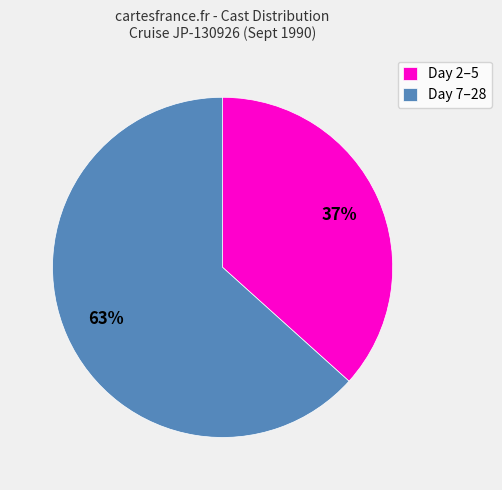

The Day 2–5 slice represents 24% of the pie. True or false?

False